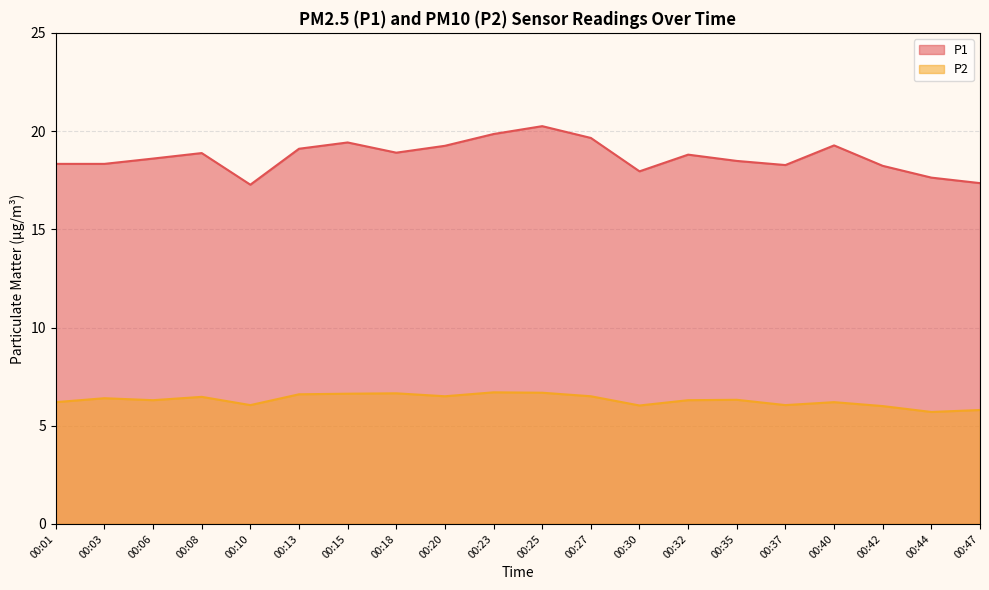

Which series changed the most between 00:18 and 00:37?

P1